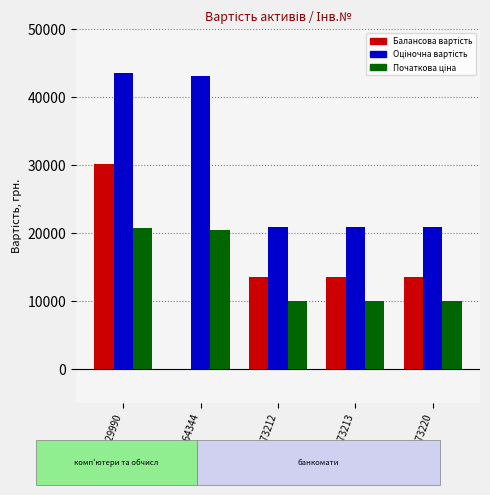

What is the maximum value shown in the chart?

43600.0